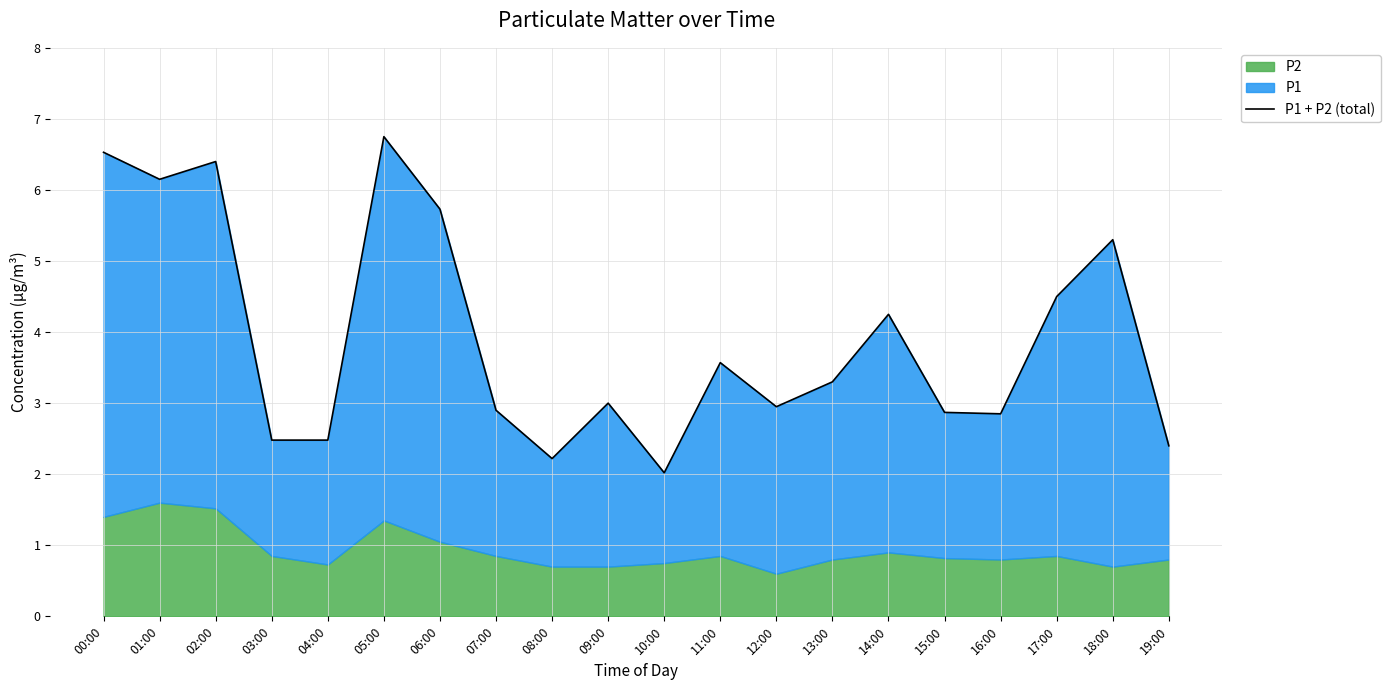

What is the value of the 7th point from the left?

5.7